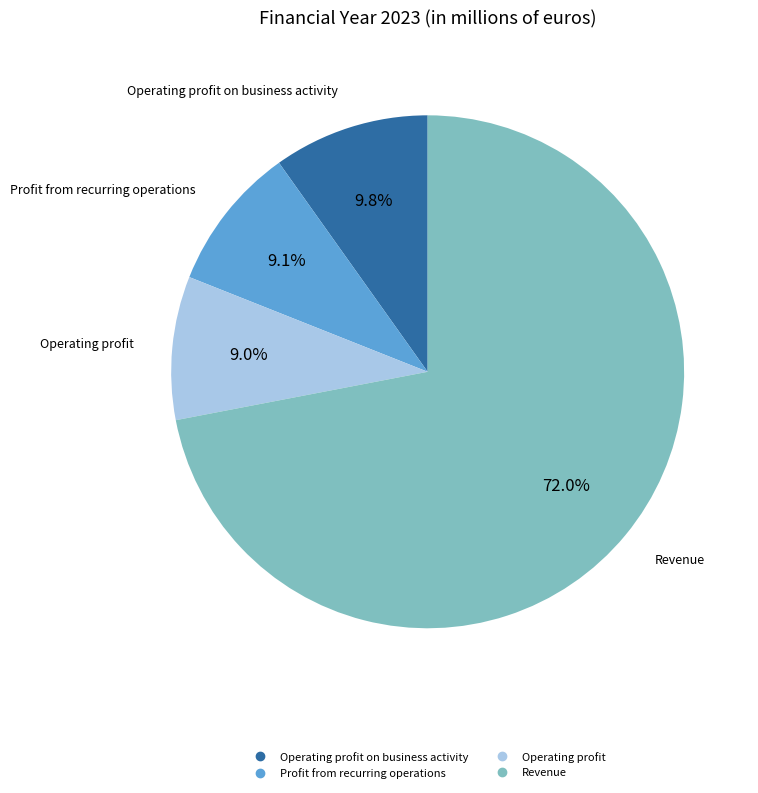

Is there a majority slice in this chart?

Yes